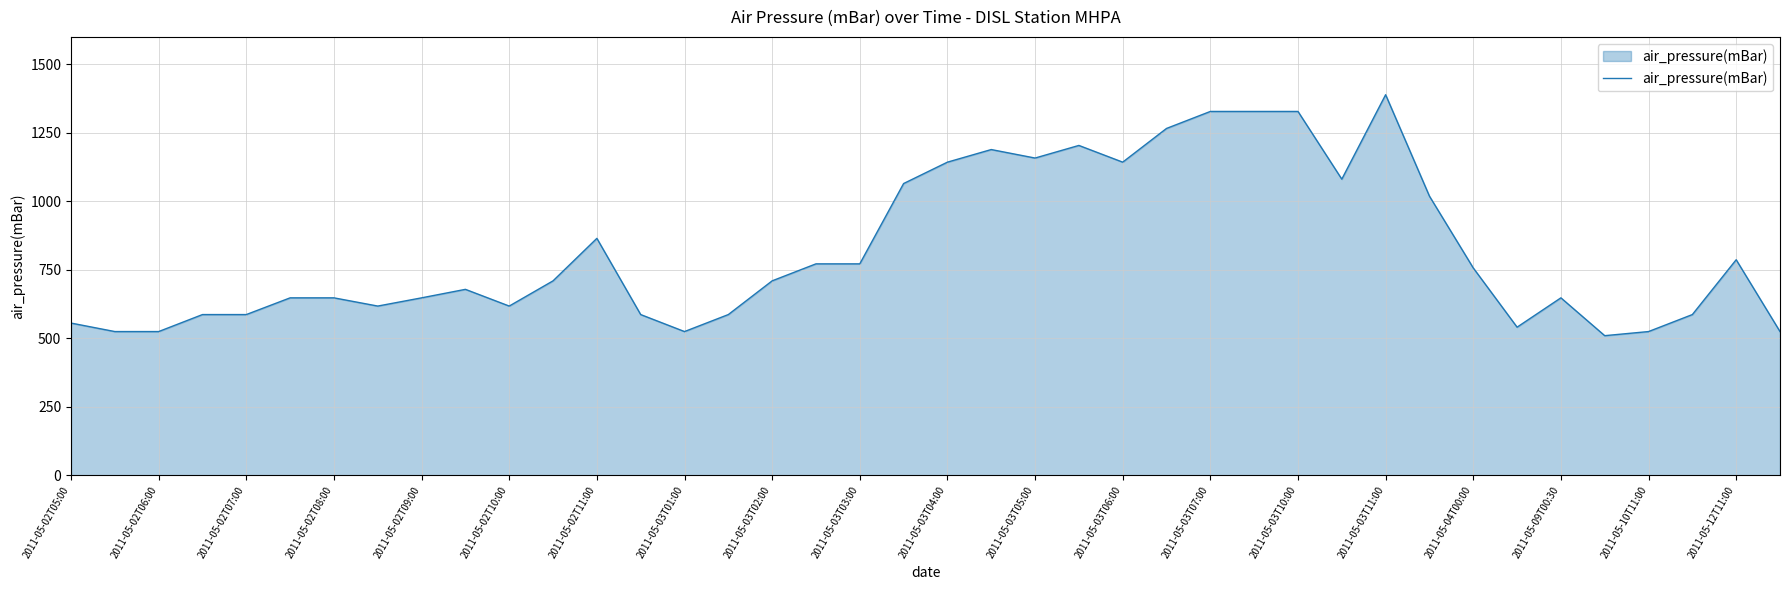

What is the sum of all values?

32688